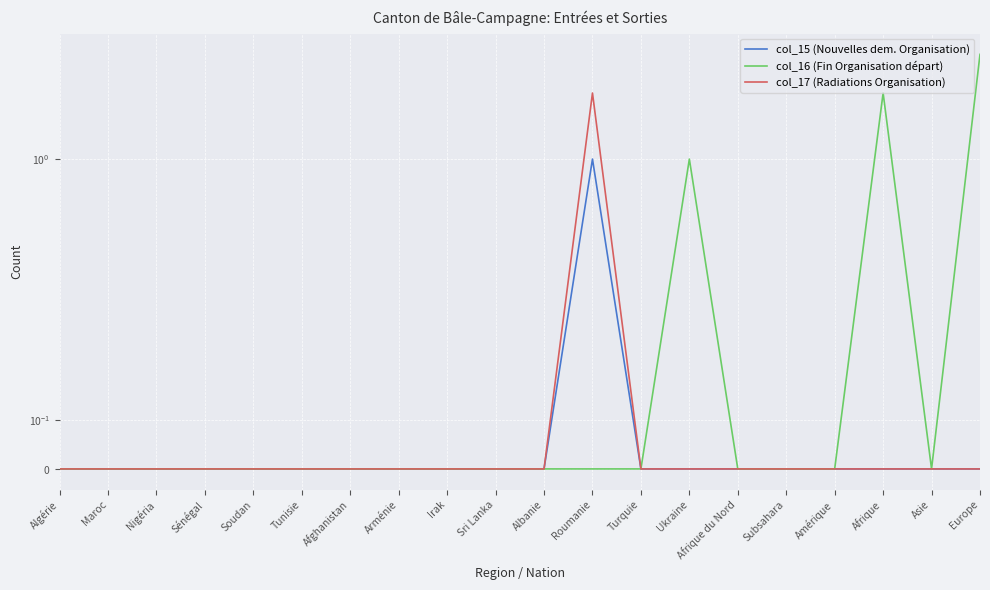

Which has a higher value, Arménie or Turquie?

Arménie